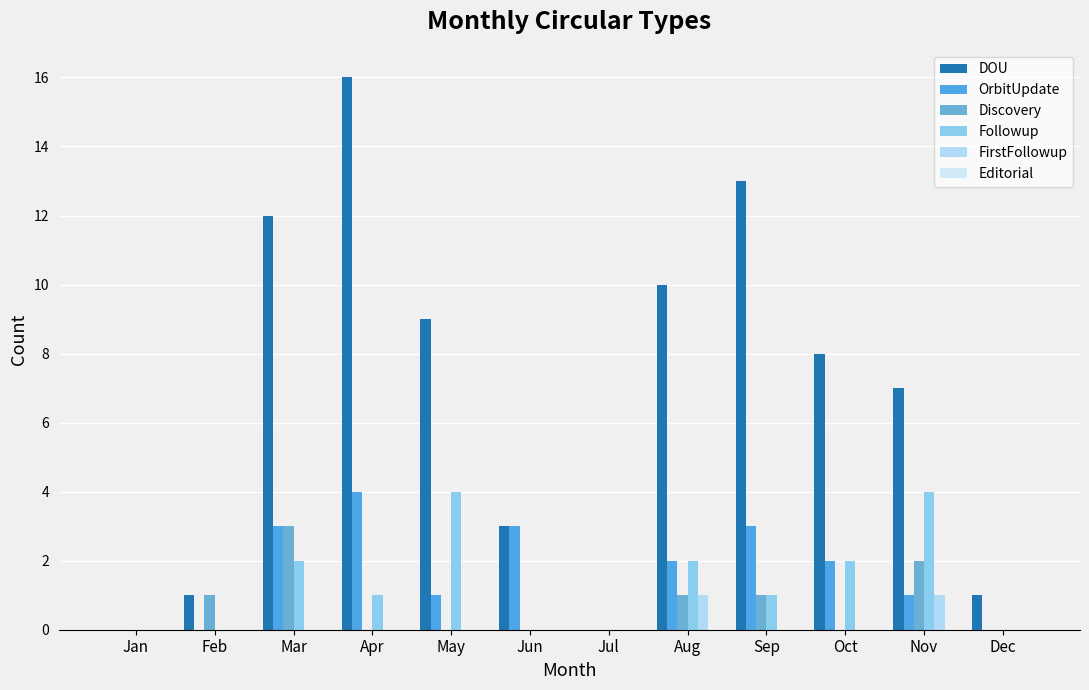

How many groups of bars are there?

12